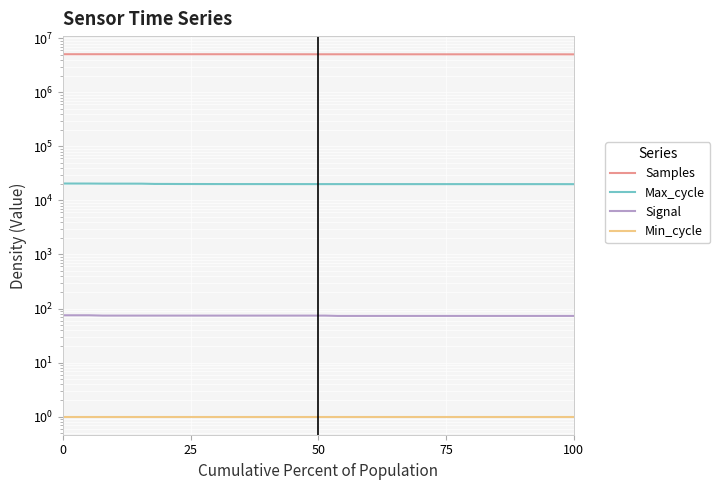

What is the average value of the Min_cycle series?

1